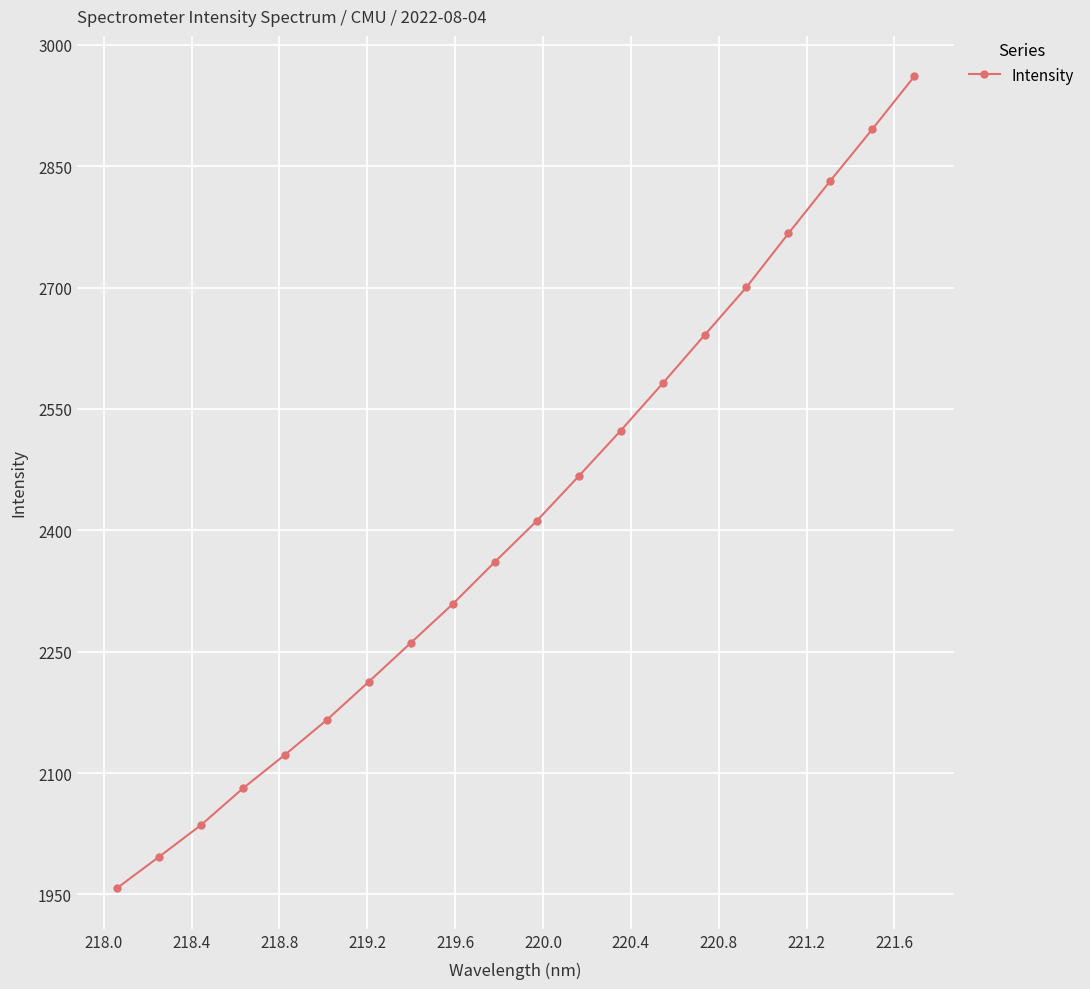

What is the greatest value displayed?

2961.0